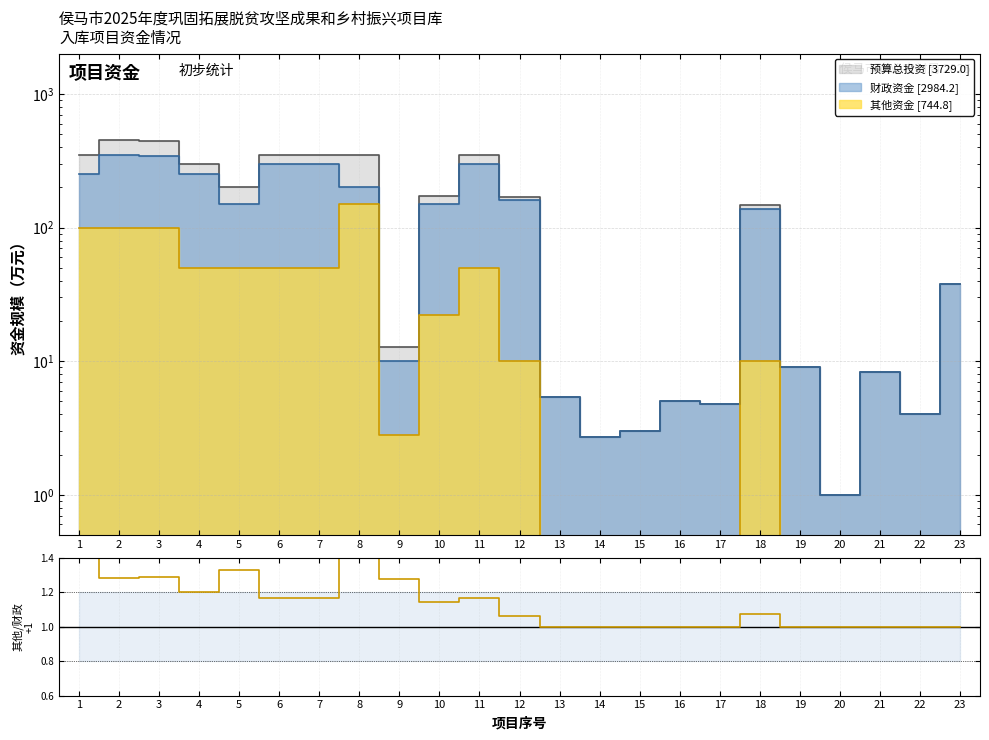

At which category does the data reach its first local peak?

3